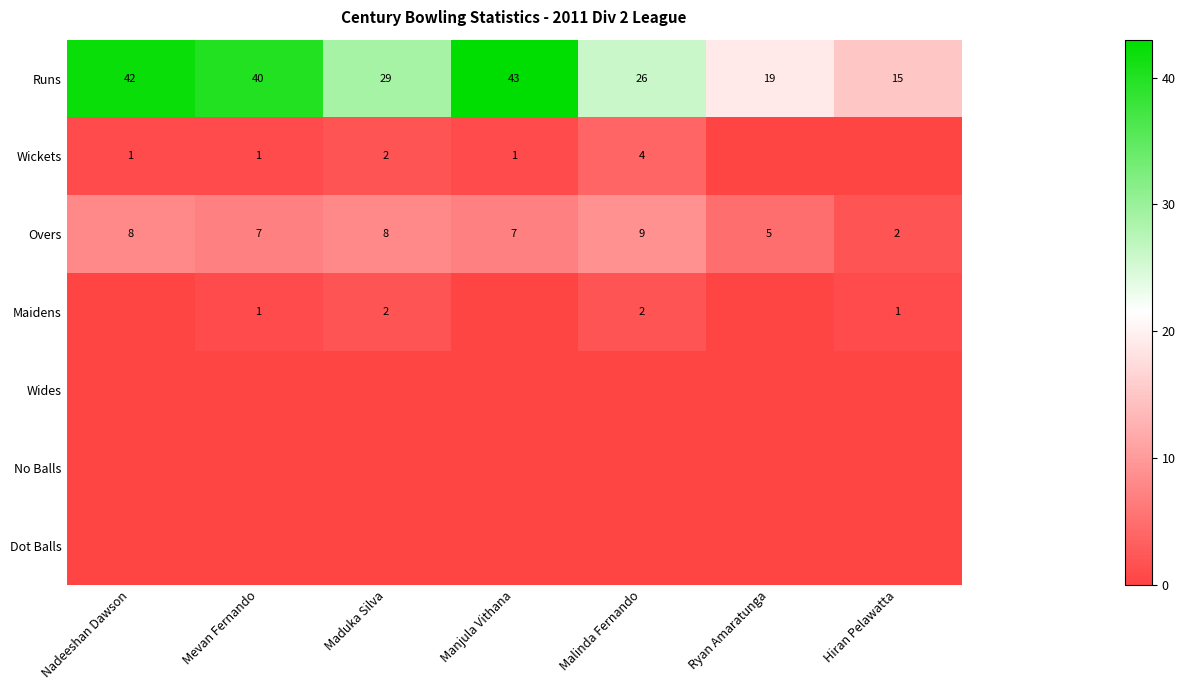

What is the average value of the Runs series?

31